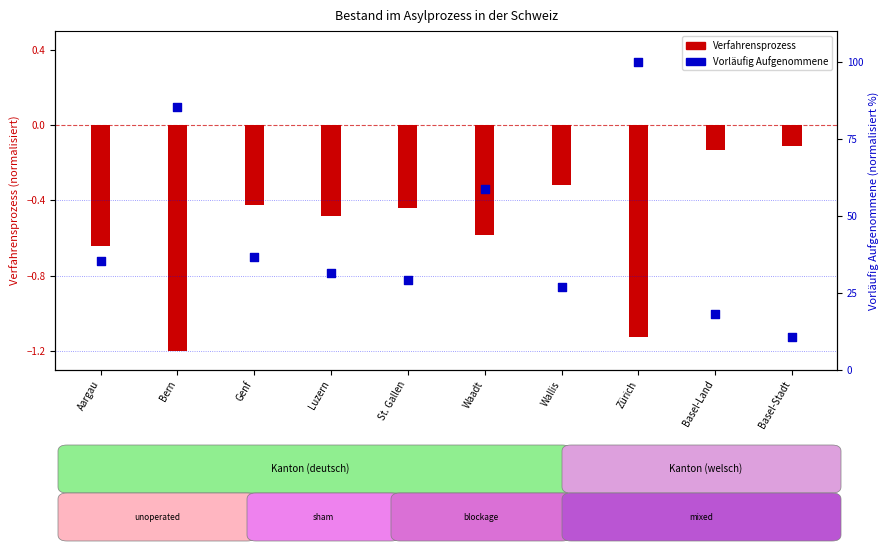

Which series reaches the maximum Y coordinate?

Vorläufig aufgenommene Personen